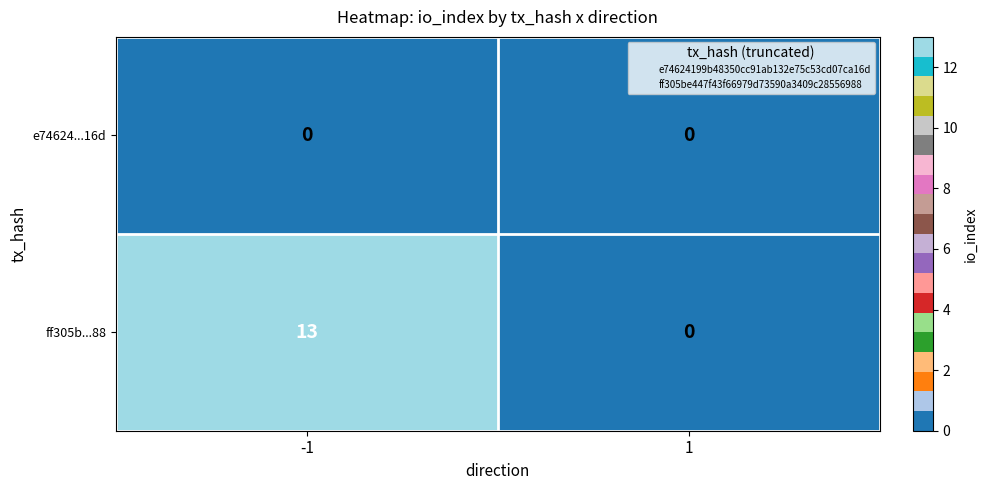

What is the sum of the ff305b...88 values at 1 and -1?

13